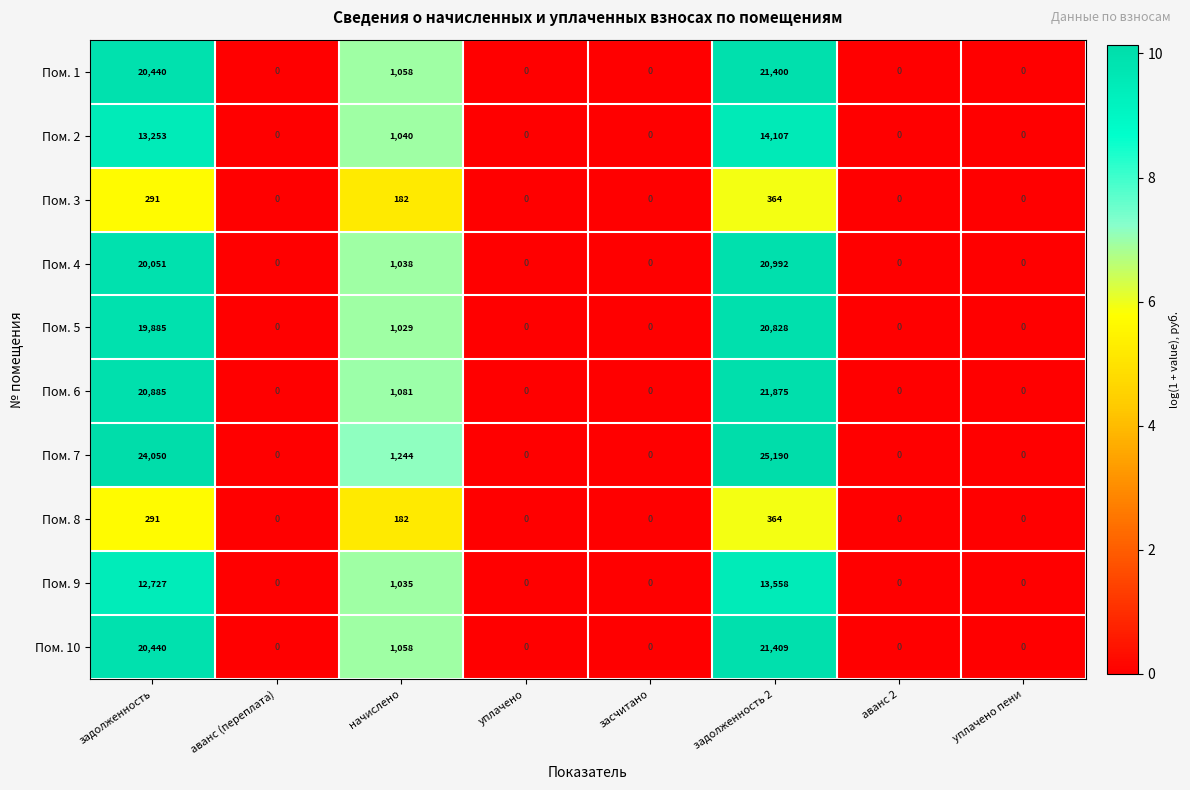

What is the total value across all series at задолженность 2?

160087